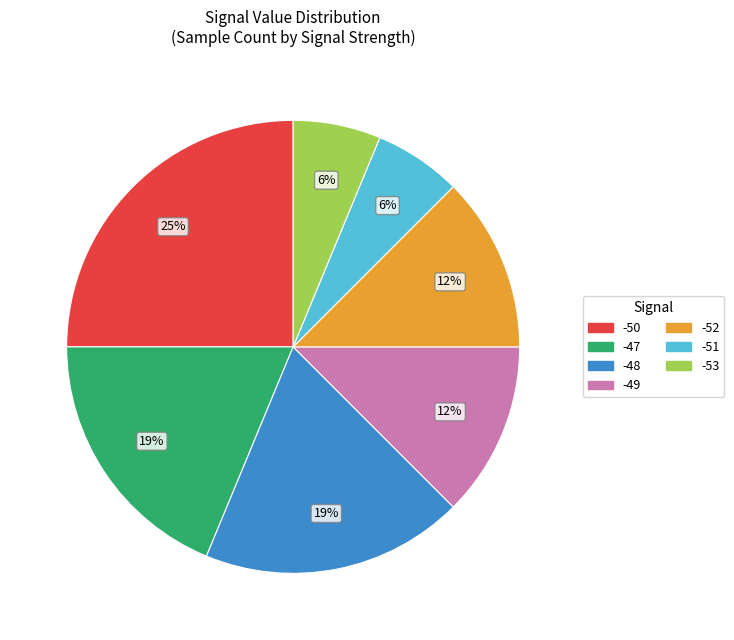

Is there any slice that represents more than half of the pie?

No